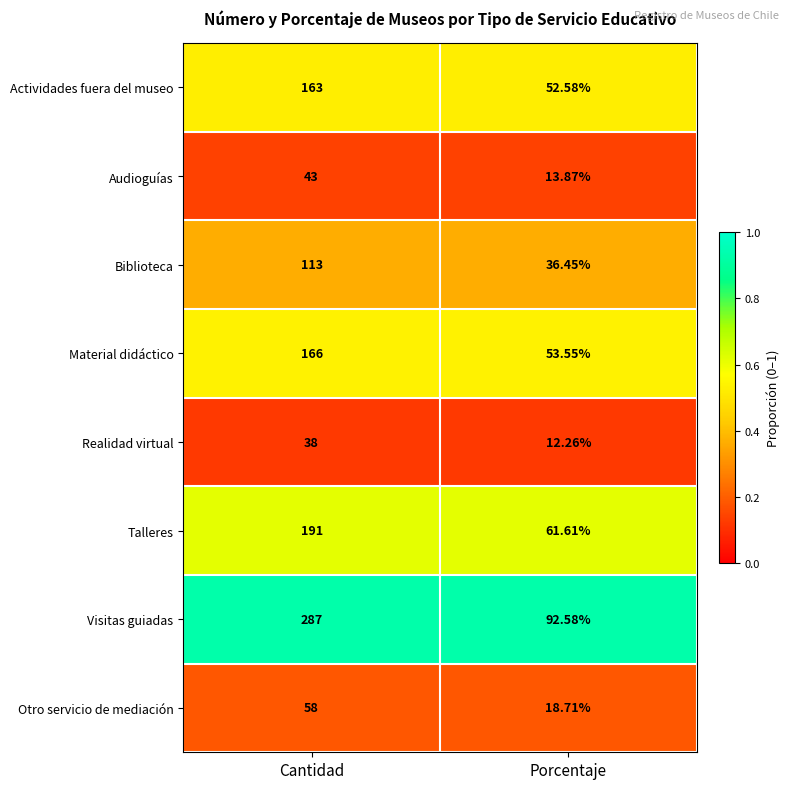

Is the value of Biblioteca at Cantidad greater than the value of Audioguías at Cantidad?

Yes